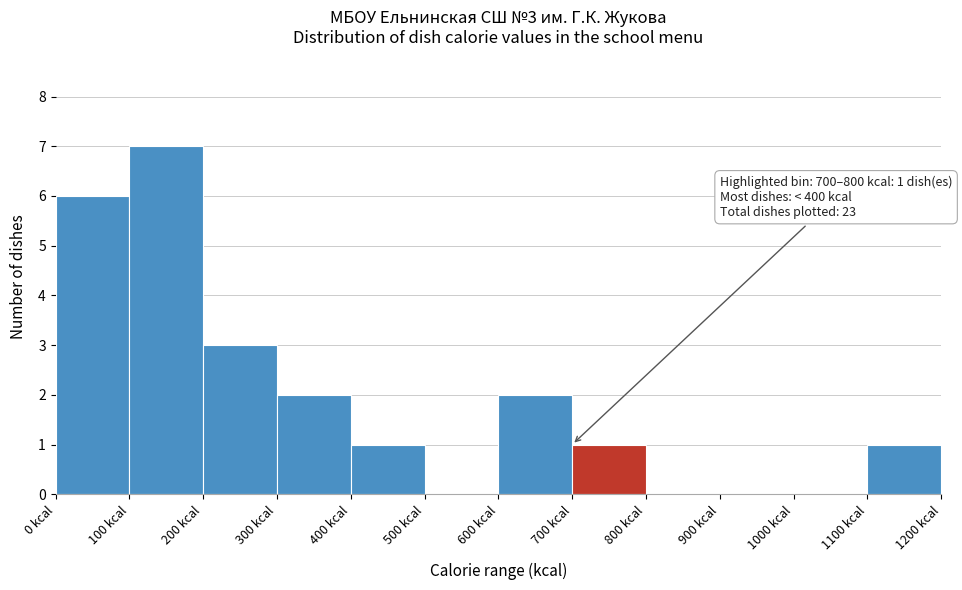

Which range on the x-axis has the tallest bar?

100 to 200